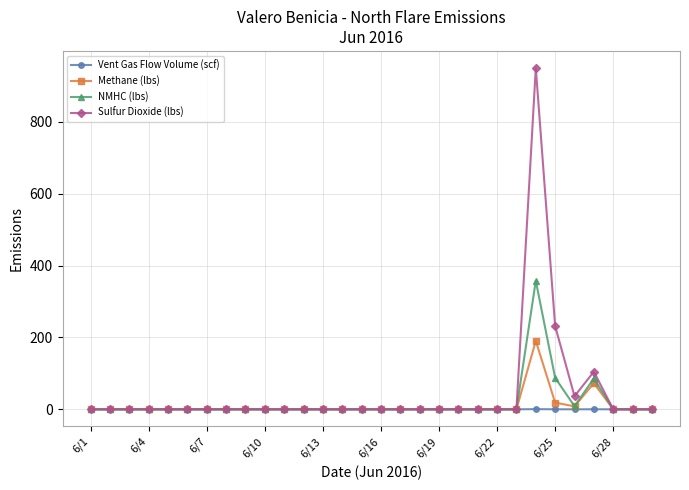

True or false: Methane (lbs) has more than 0 points higher than both neighbors.

True